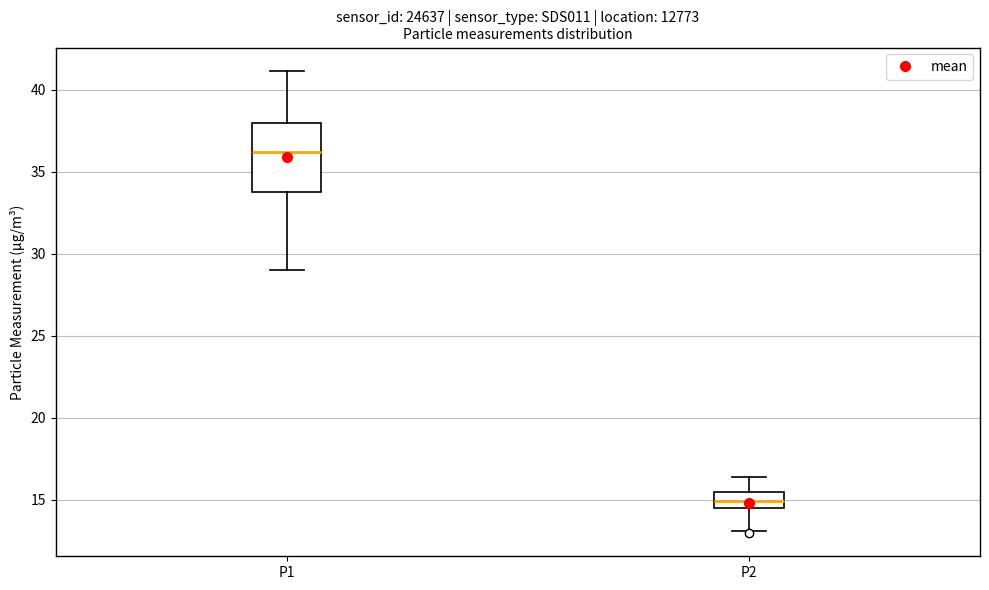

Where is the upper edge of the box for P2 on the y-axis? The values are not printed on the chart, so give them approximately, as read against the axis.

15.5